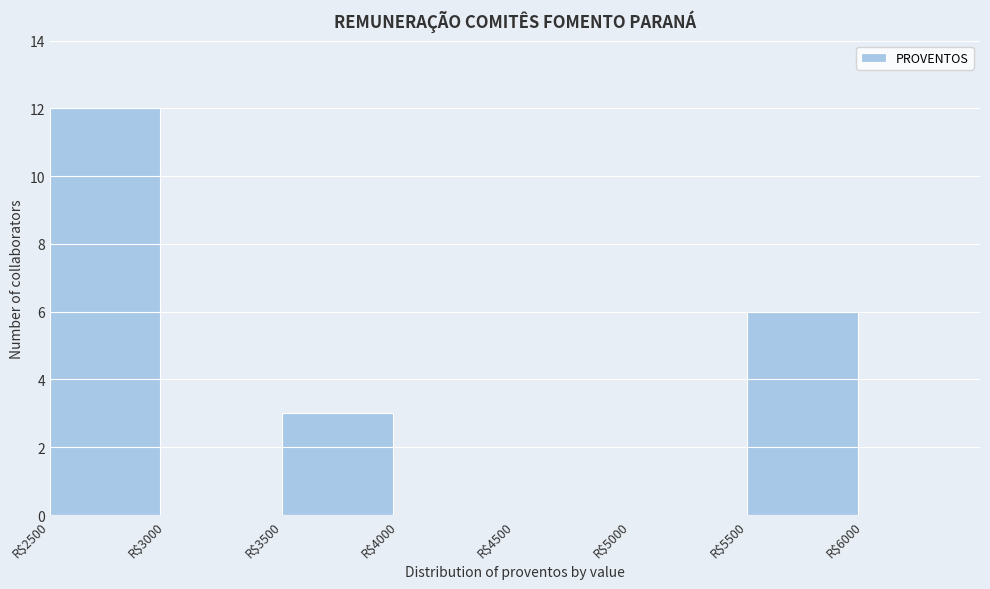

Which range on the x-axis has the tallest bar?

2500 to 3000